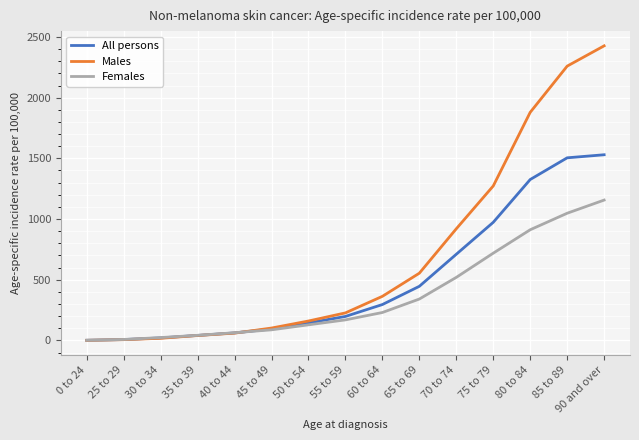

What is the difference between the maximum and minimum values in the Females series?

1155.0